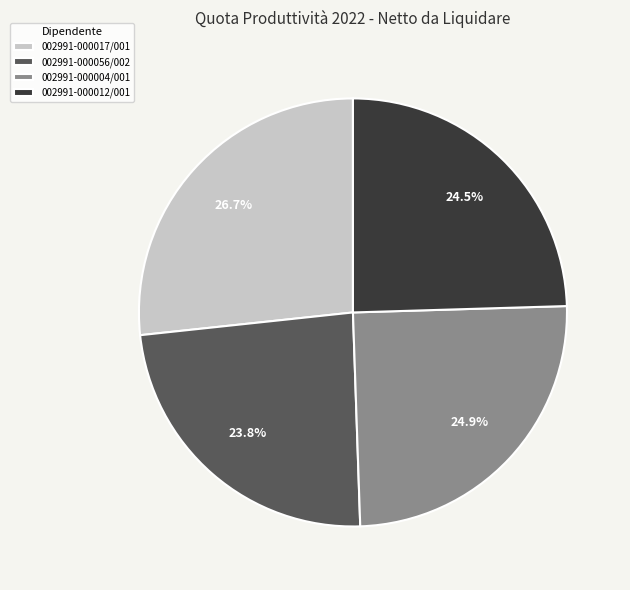

What is the ratio of the value at 002991-000017/001 to the value at 002991-000012/001?

1.1